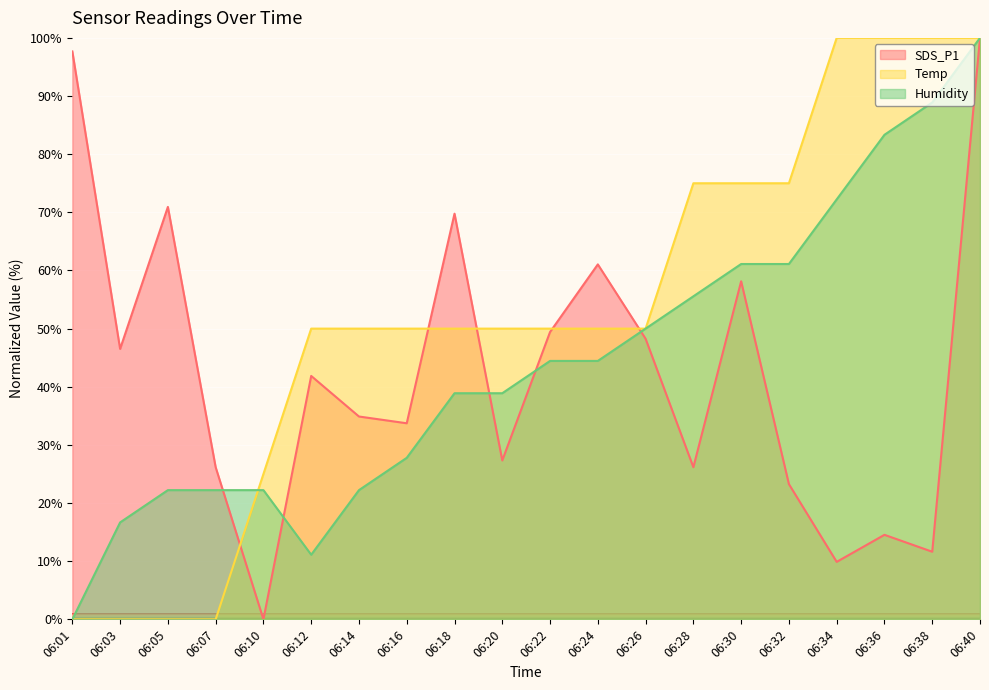

Rank the series by their average value, from lowest to highest.

SDS_P1, Humidity, Temp